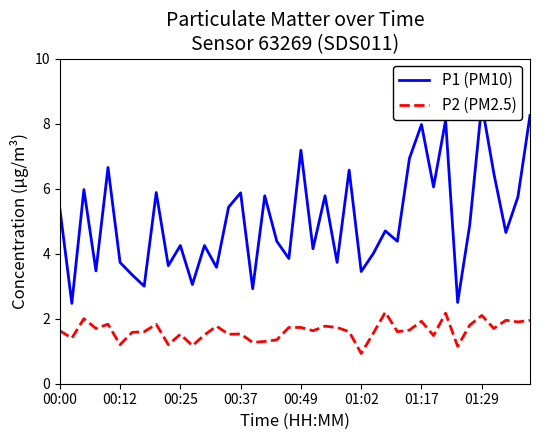

What is the highest value of the P2 (PM2.5) series?

2.2